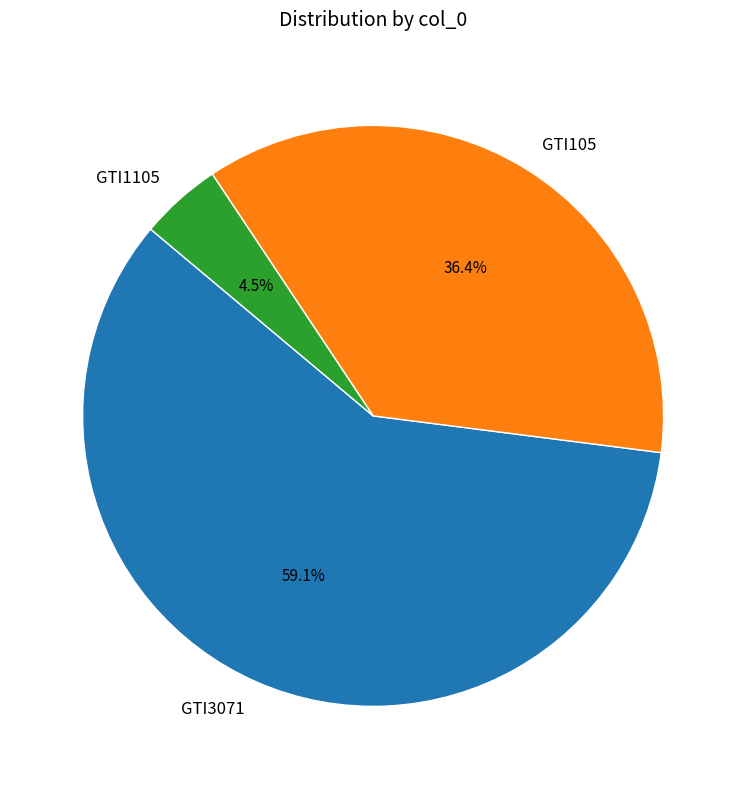

Is there a majority slice in this chart?

Yes